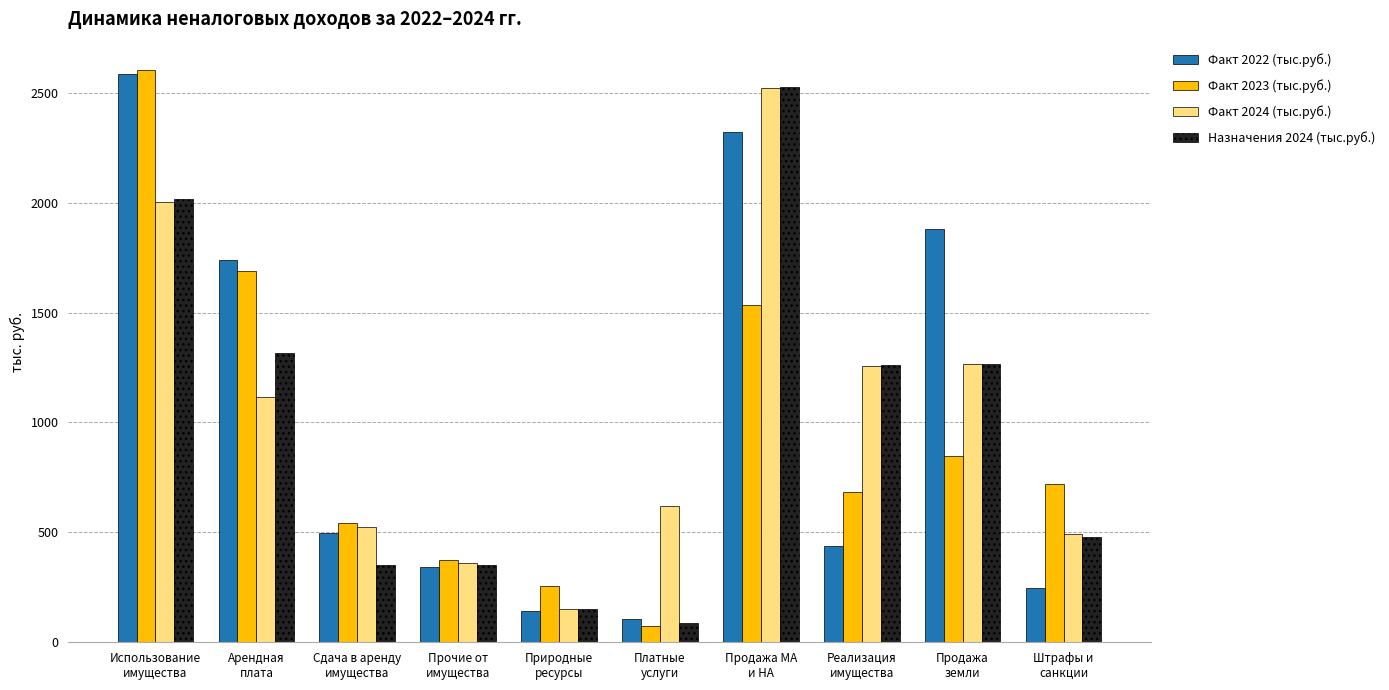

What is the smallest value displayed?

72.3